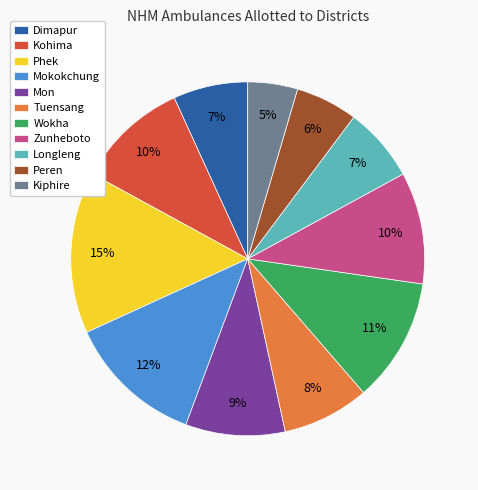

What is the smallest slice in the pie chart?

Kiphire